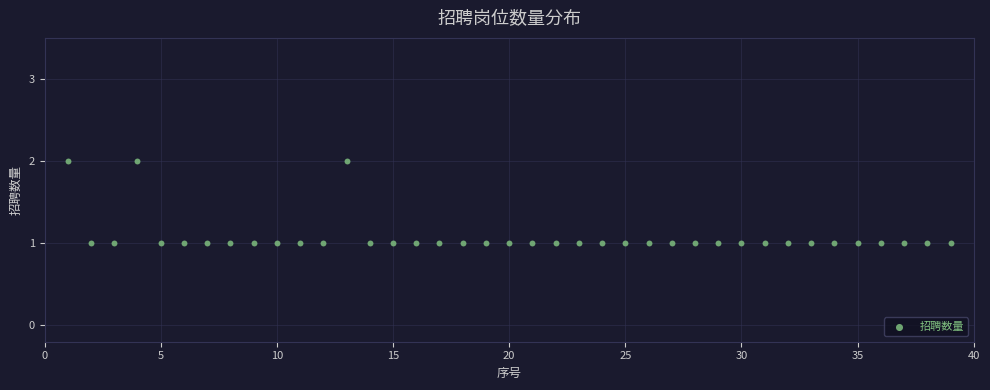

What is the range of X values (max minus min)?

38